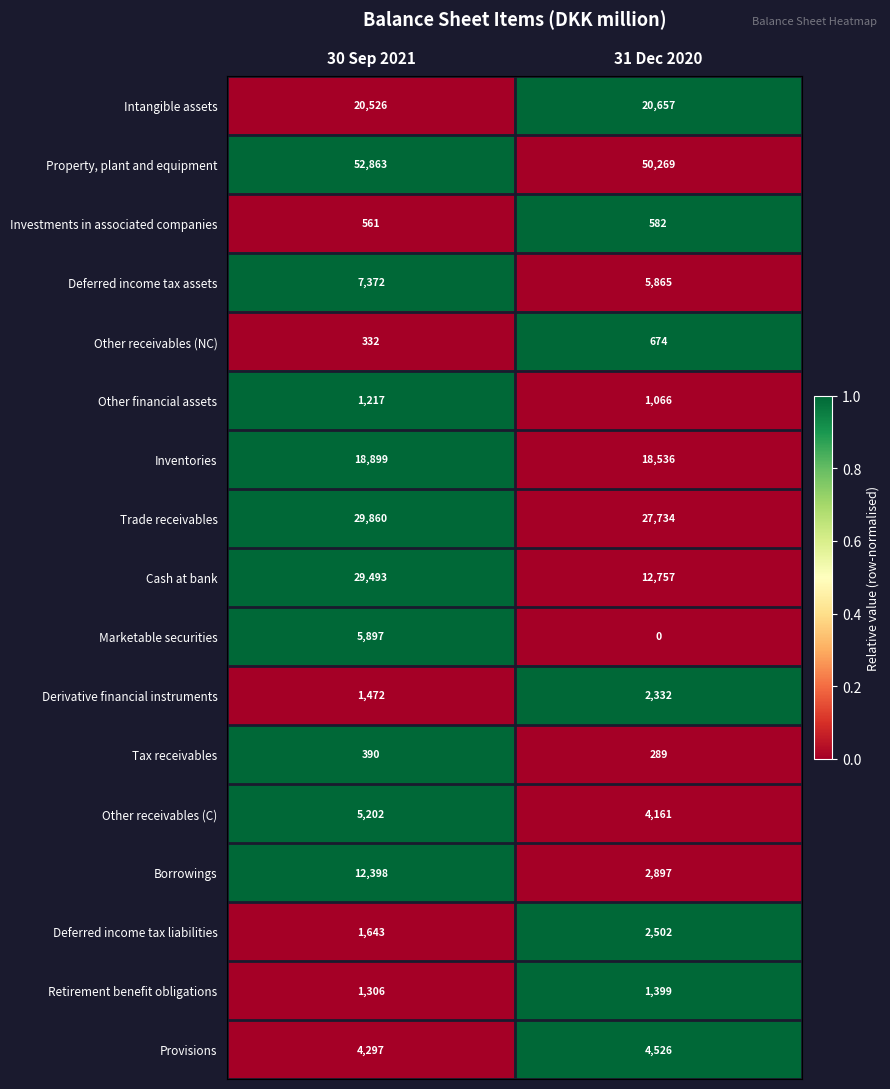

The Other receivables (C) series shows 5202 at 30 Sep 2021. True or false?

True